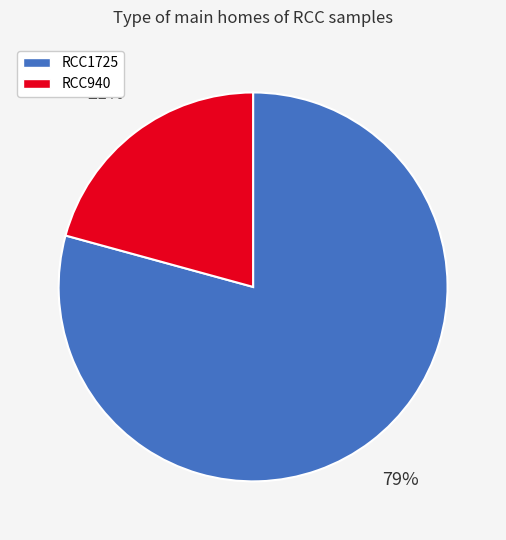

Which category has the smallest portion of the pie?

RCC940